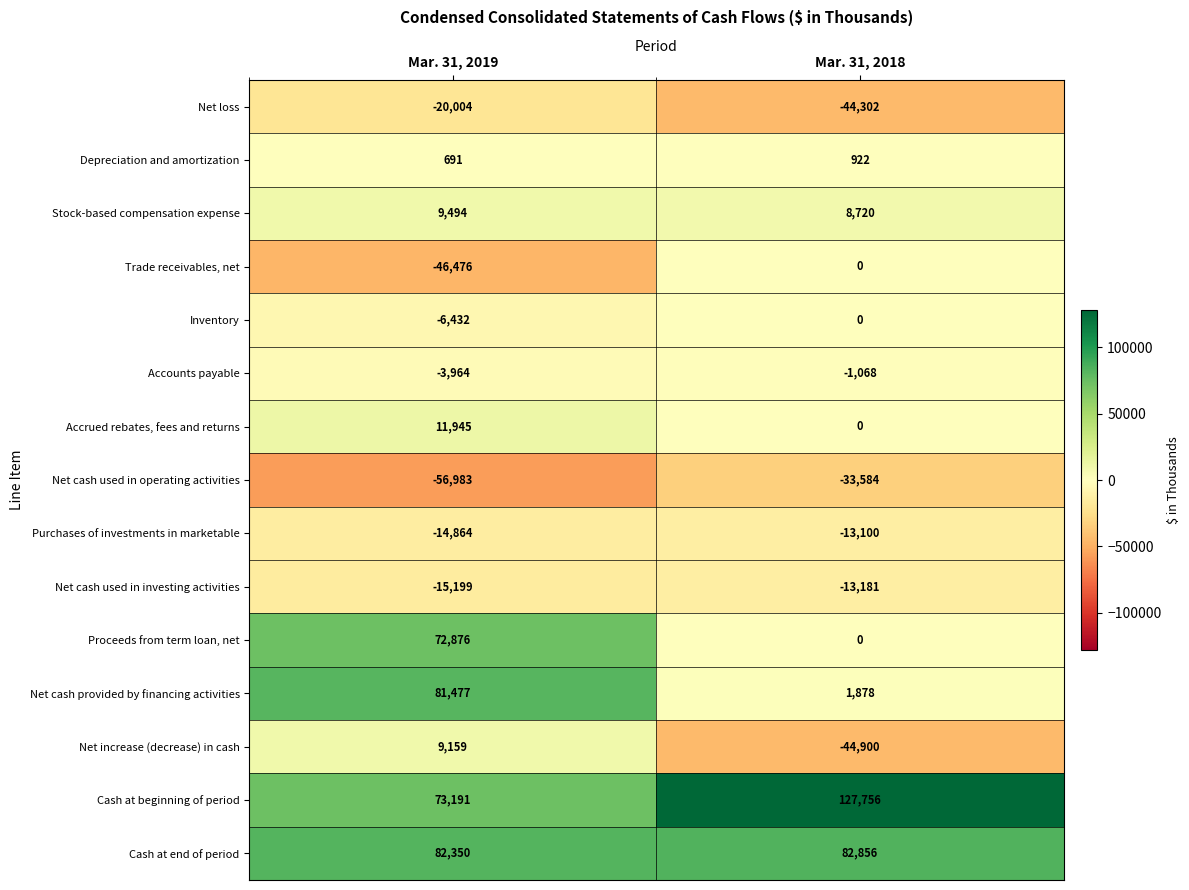

Reading left to right, extract all data points from this chart.

Net loss: -20004	-44302
Depreciation and amortization: 691	922
Stock-based compensation expense: 9494	8720
Trade receivables, net: -46476	0
Inventory: -6432	0
Accounts payable: -3964	-1068
Accrued rebates, fees and returns: 11945	0
Net cash used in operating activities: -56983	-33584
Purchases of investments in marketable: -14864	-13100
Net cash used in investing activities: -15199	-13181
Proceeds from term loan, net: 72876	0
Net cash provided by financing activities: 81477	1878
Net increase (decrease) in cash: 9159	-44900
Cash at beginning of period: 73191	127756
Cash at end of period: 82350	82856